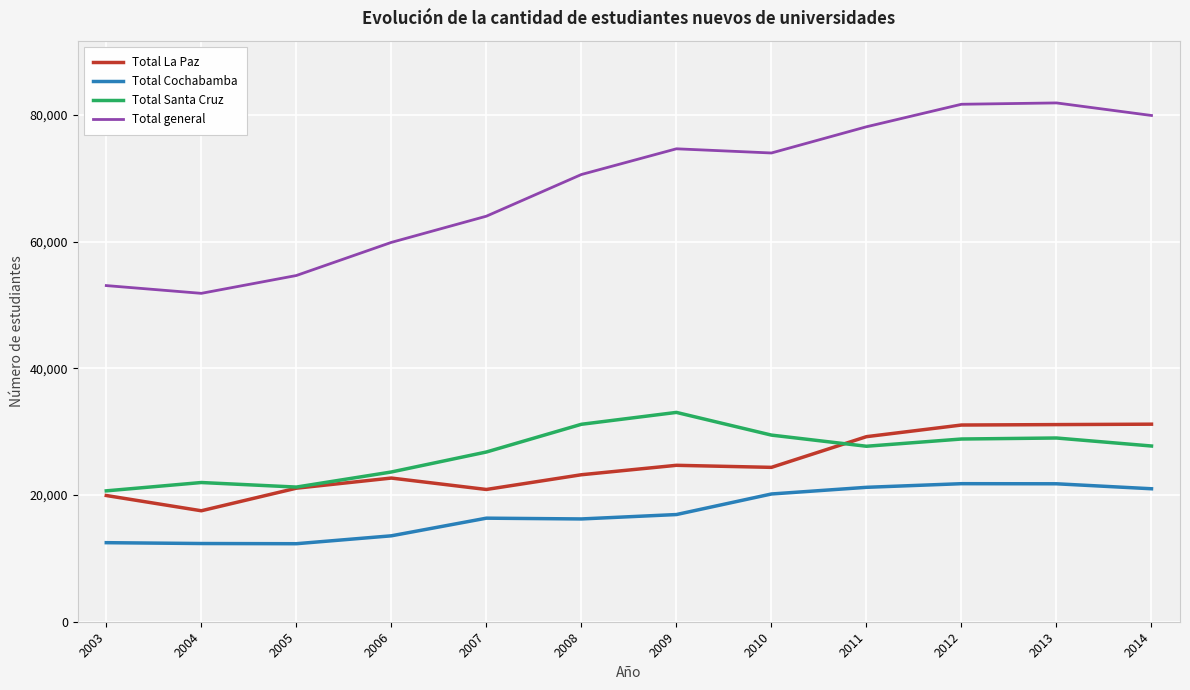

Where is Total general nearest to the value 66873?

2007